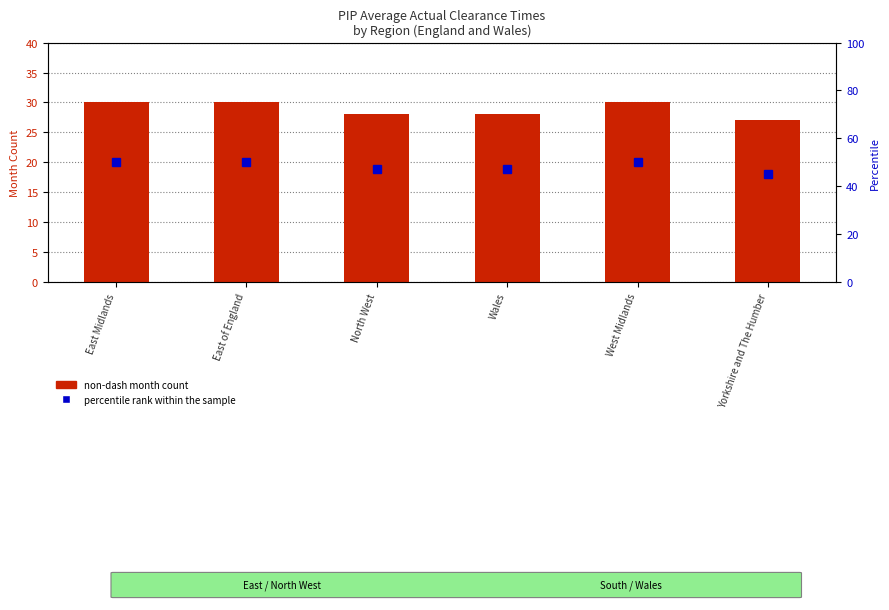

Which series has the largest range (max minus min)?

percentile rank within the sample